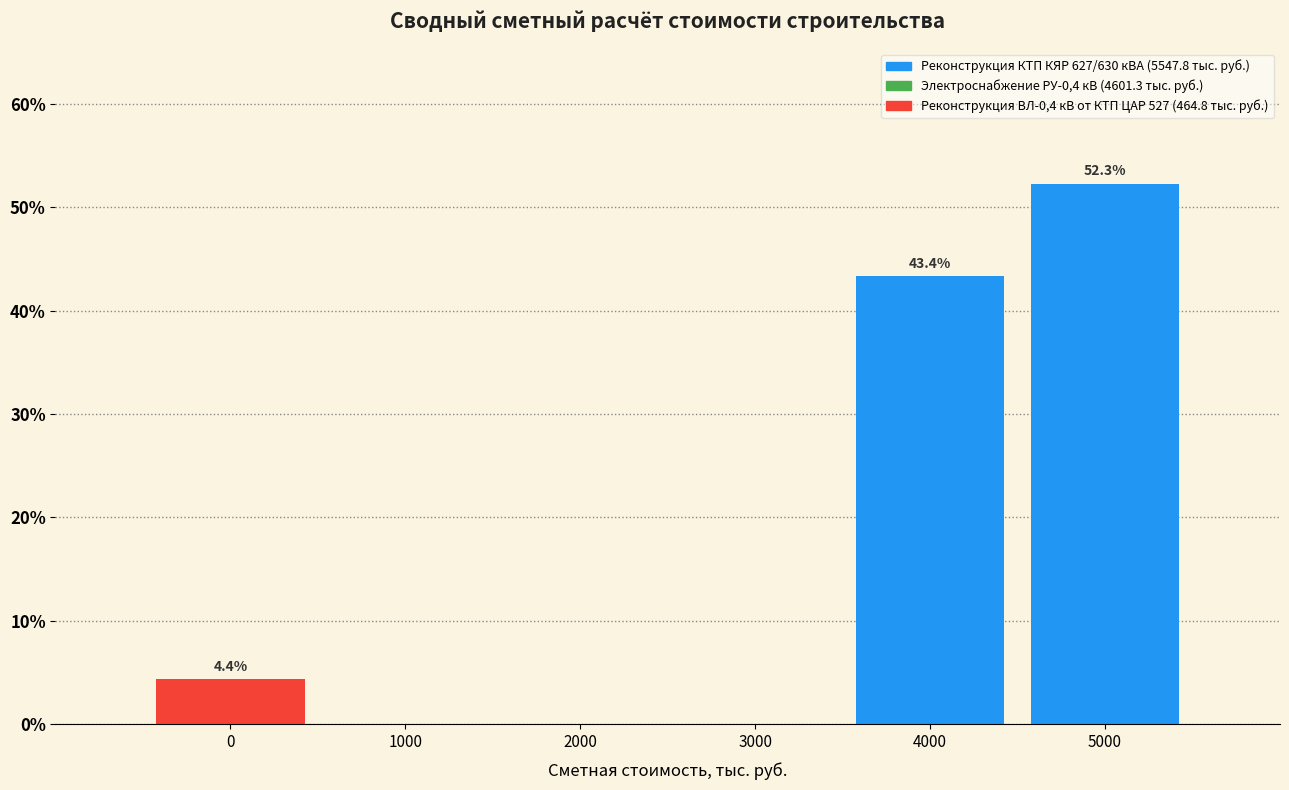

Reading left to right, transcribe all the data shown in this chart.

0=4.4	1000=0.0	2000=0.0	3000=0.0	4000=43.4	5000=52.3